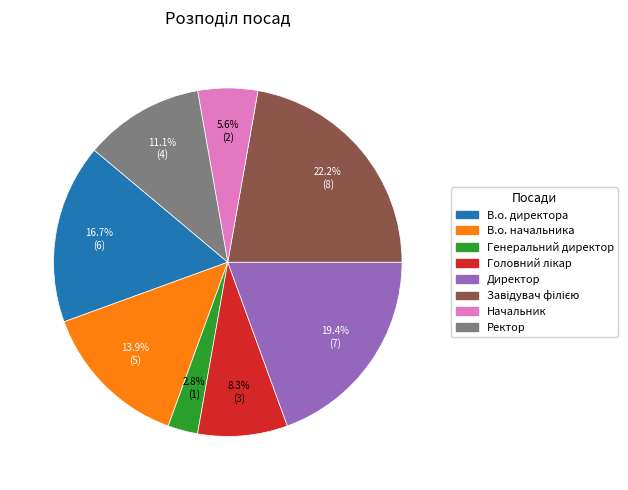

Approximately how many times larger is the value at Ректор compared to Генеральний директор?

4.0